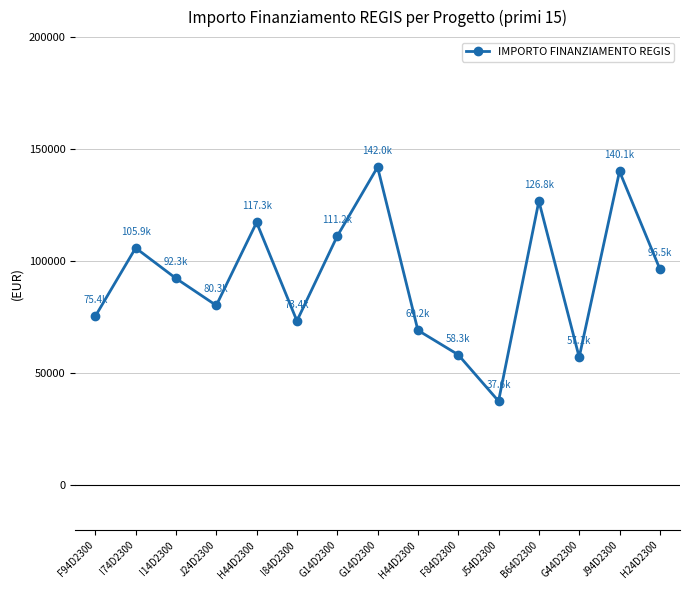

Count the number of data series in this chart.

1